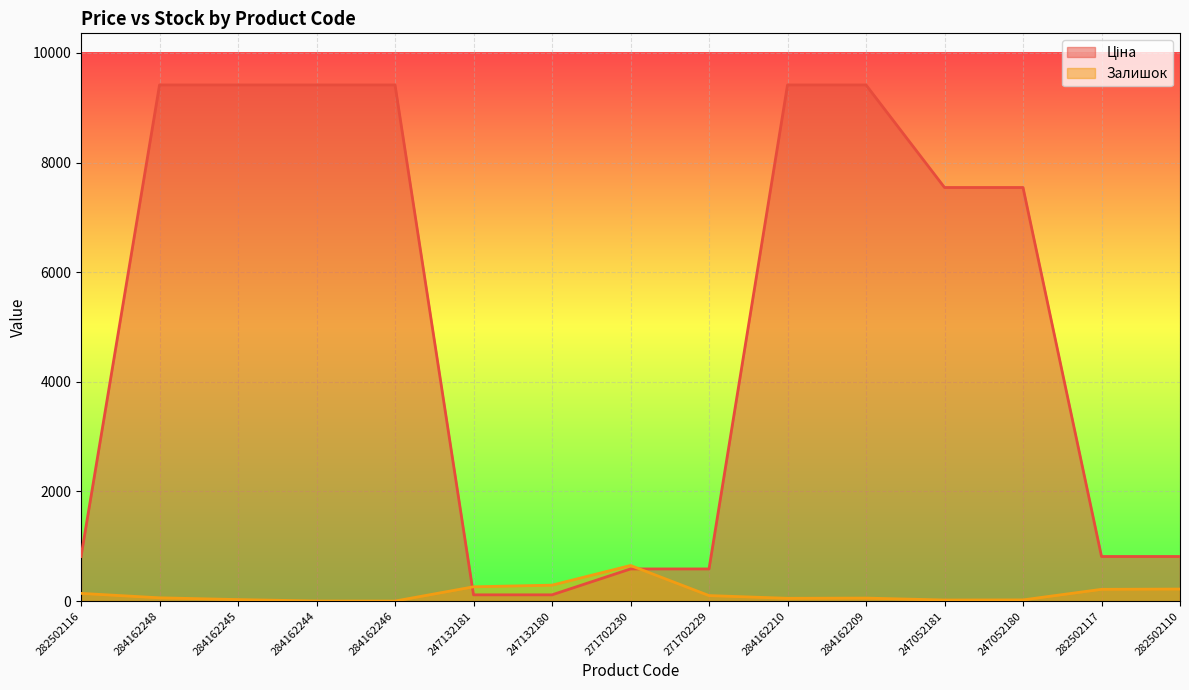

Where is the first local minimum for Залишок?

284162246